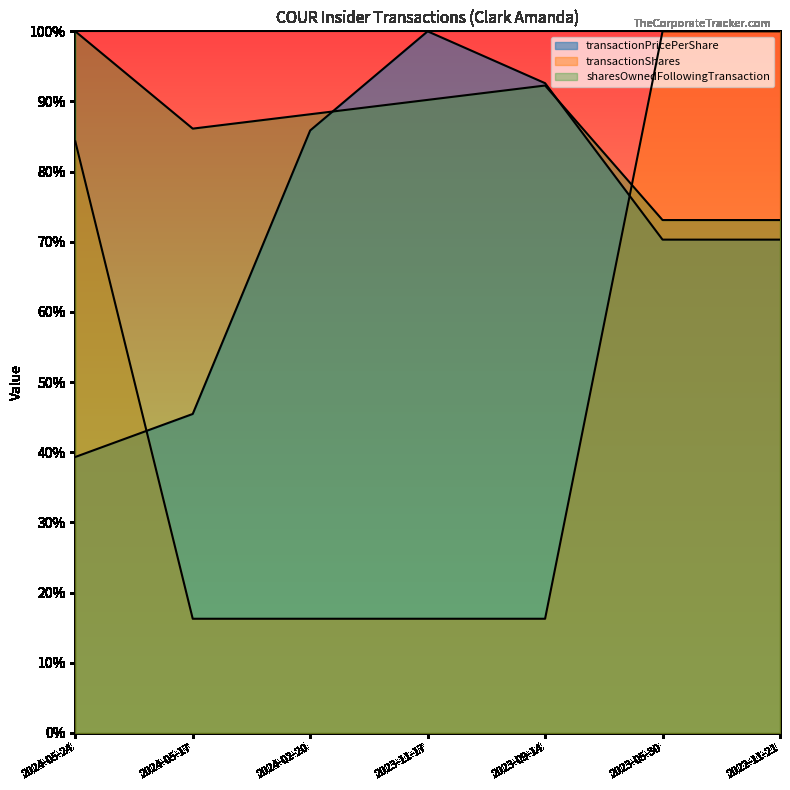

List the series in order of their overall mean, highest first.

sharesOwnedFollowingTransaction, transactionPricePerShare, transactionShares